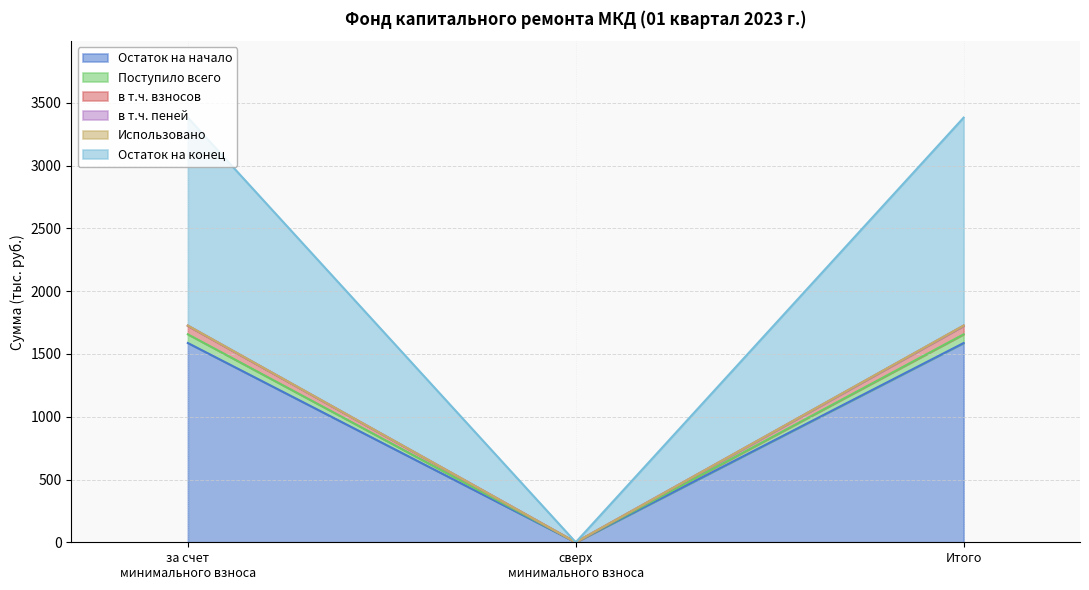

Does the chart have visible grid lines?

Yes